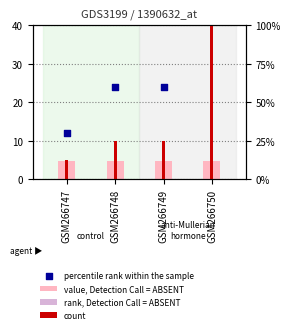

Which series has the widest spread of Y values?

percentile rank within the sample